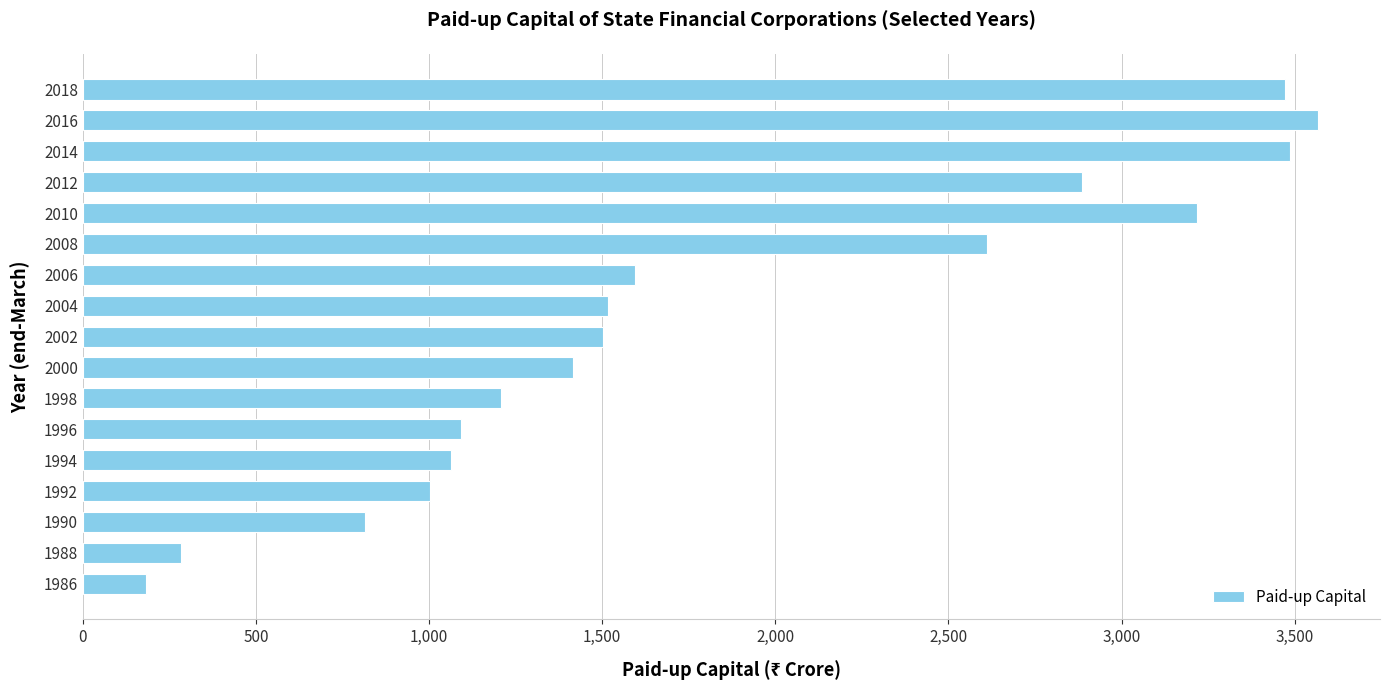

What is the ratio of the value at 2016 to the value at 2006?

2.2